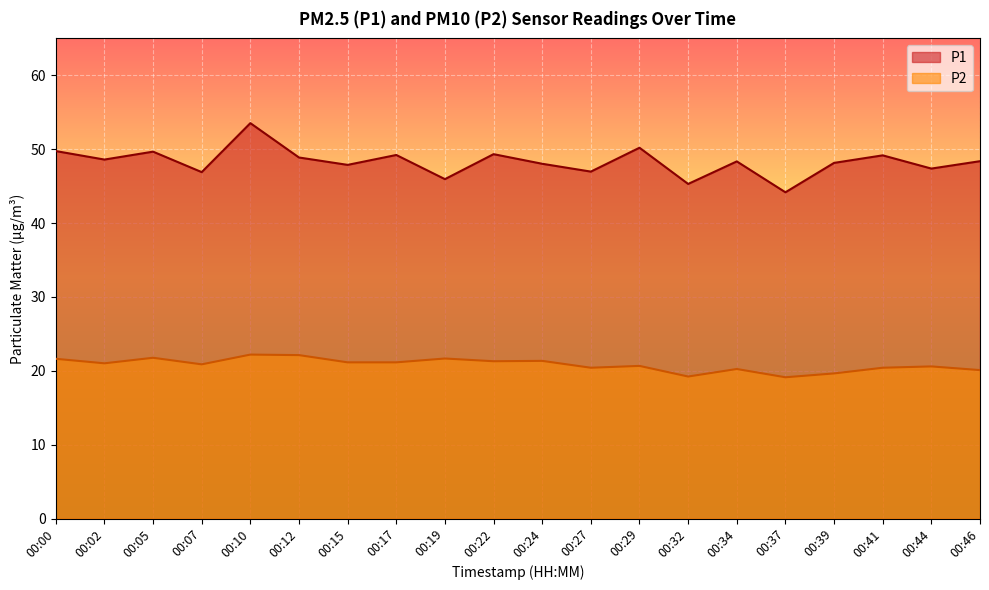

What is the value of the P2 point at the 12th from the left?

20.4